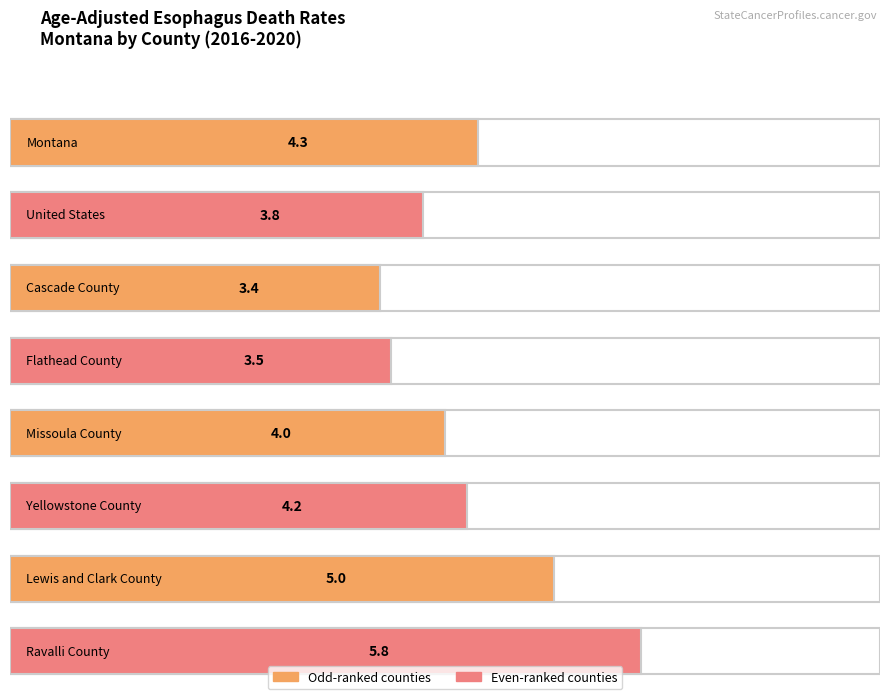

Does the chart contain stacked bars?

No